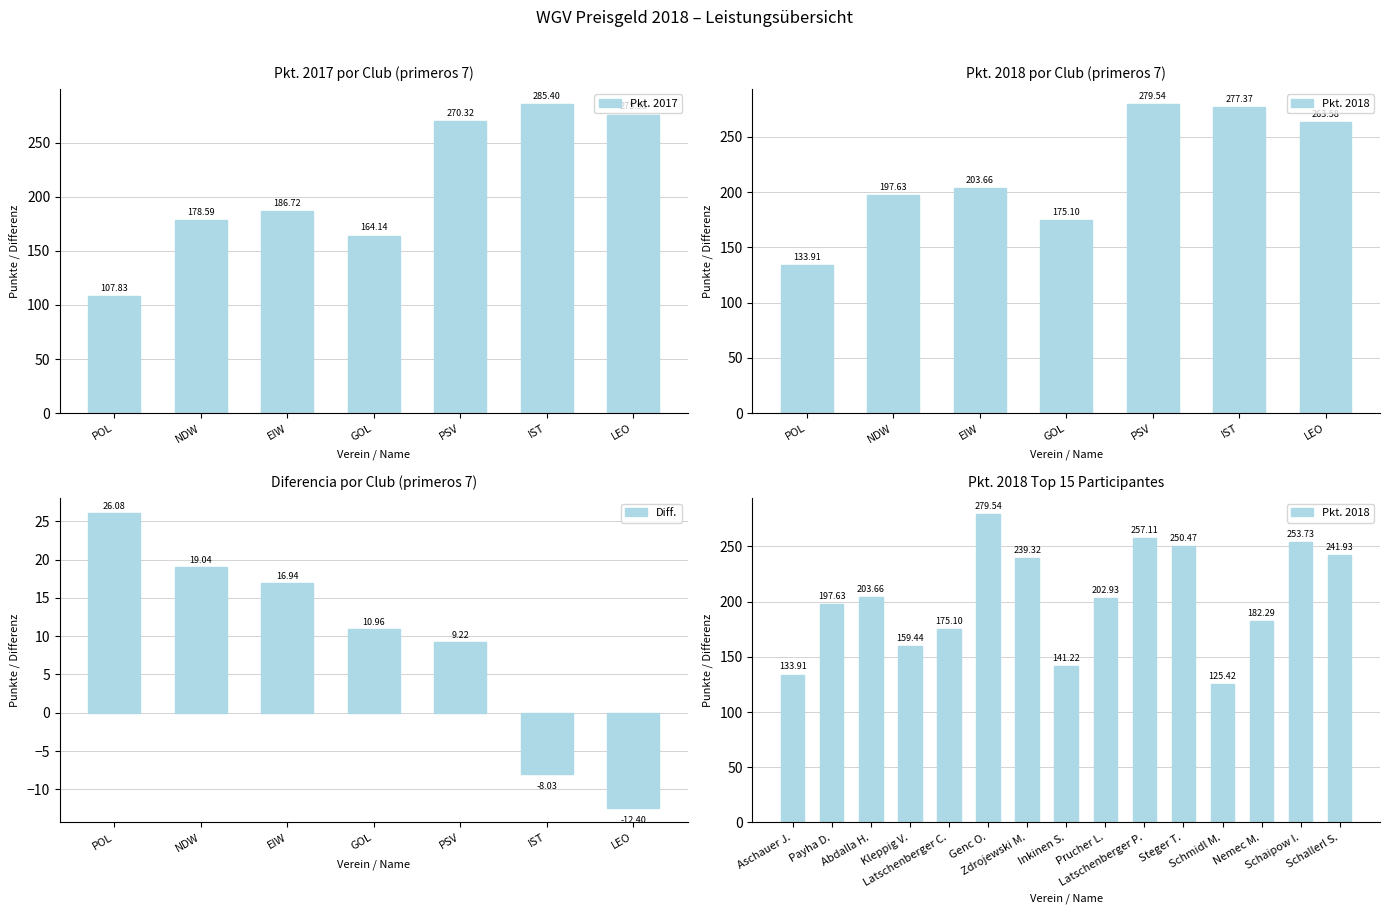

At which category does the chart reach its minimum across all series?

LEO